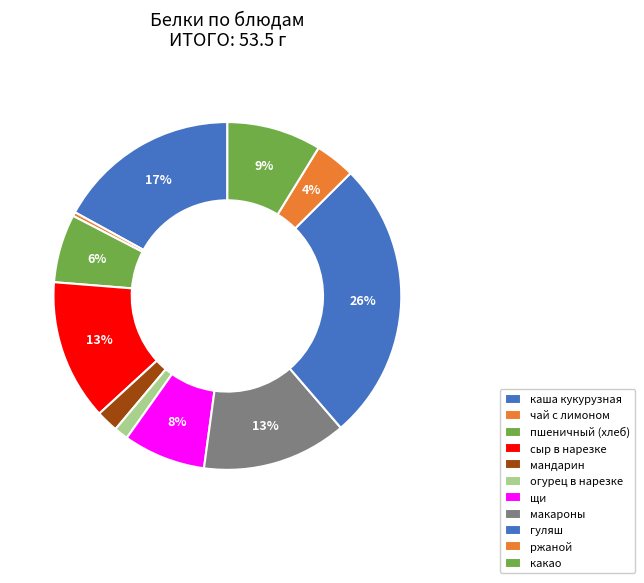

The гуляш slice represents 26% of the pie. True or false?

True